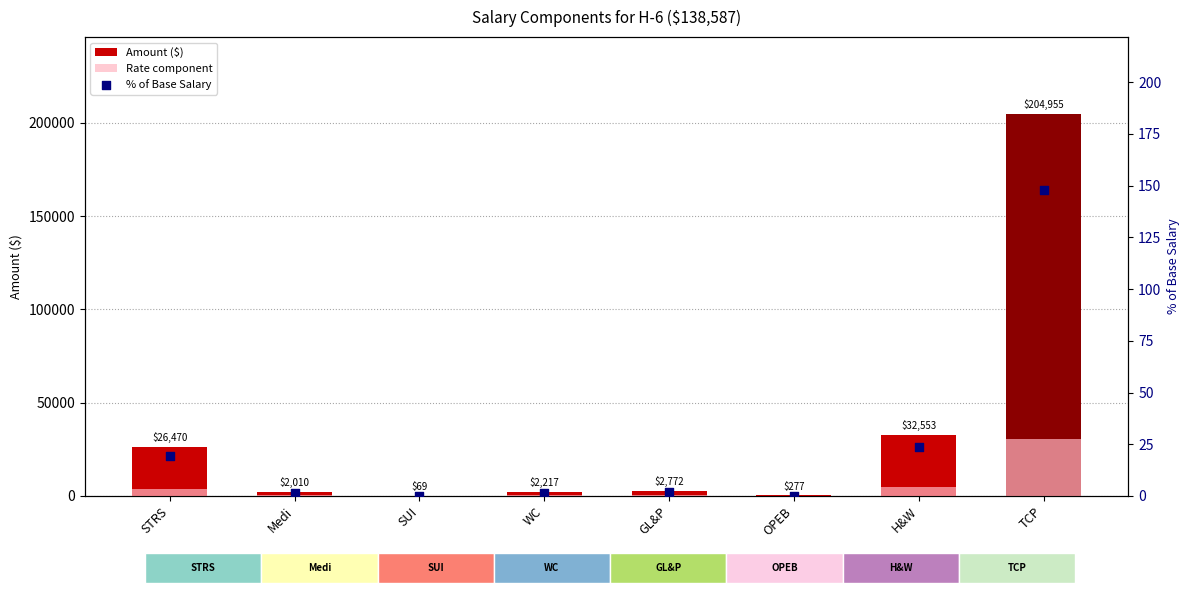

What is the total value across all series at GL&P?

3189.8